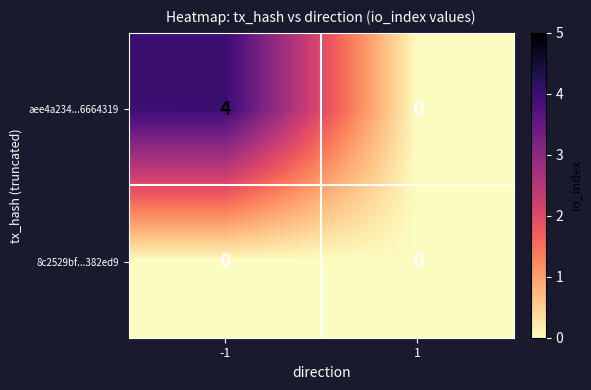

What is the difference between the maximum and minimum values in the aee4a234...6664319 series?

4